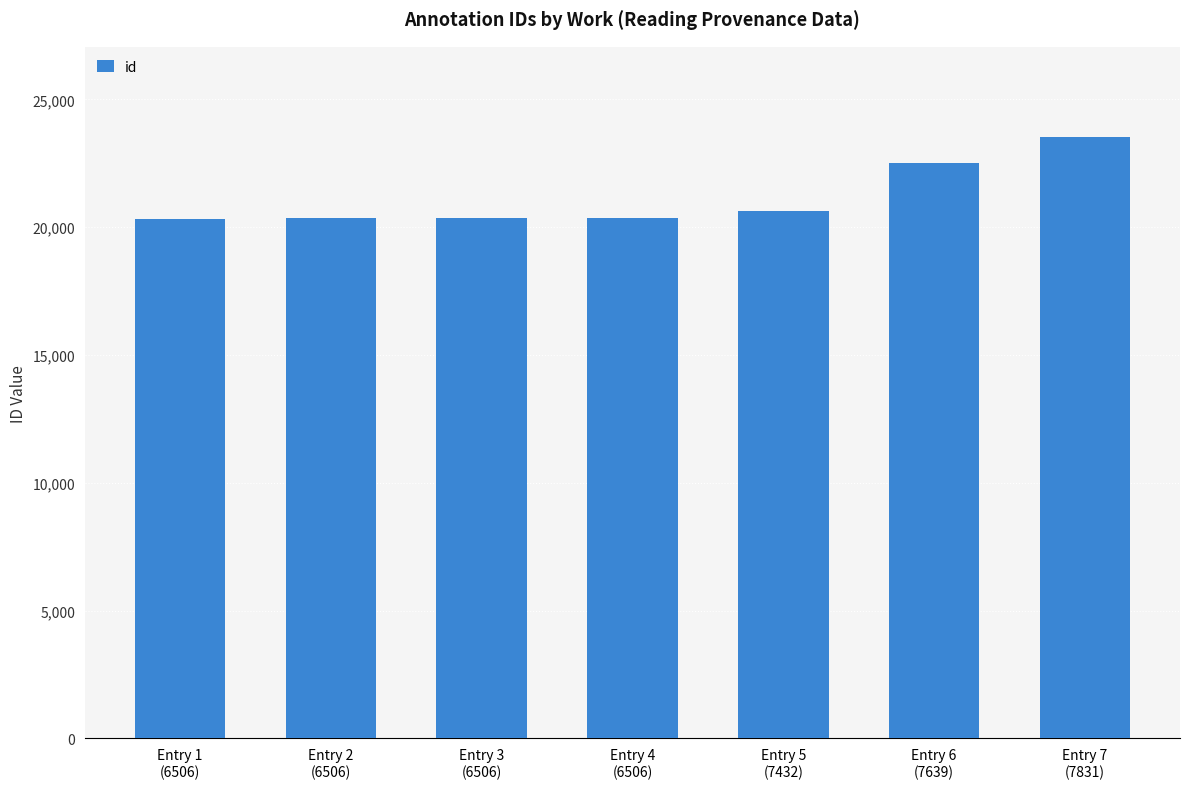

What is the value of the 3rd bar from the left?

20368